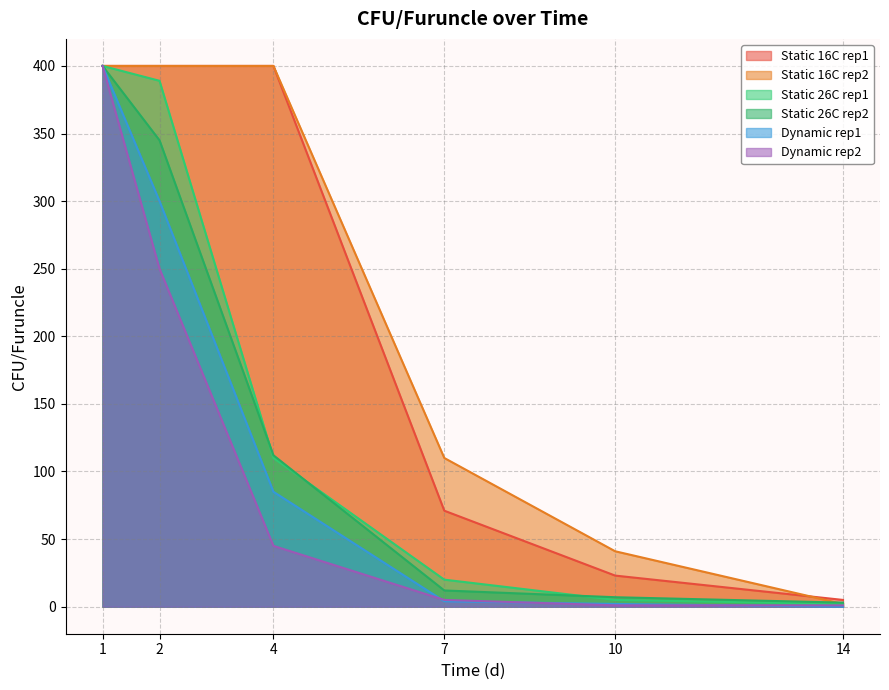

True or false: Static 26C rep2 and Static 16C rep2 intersect in this chart.

True